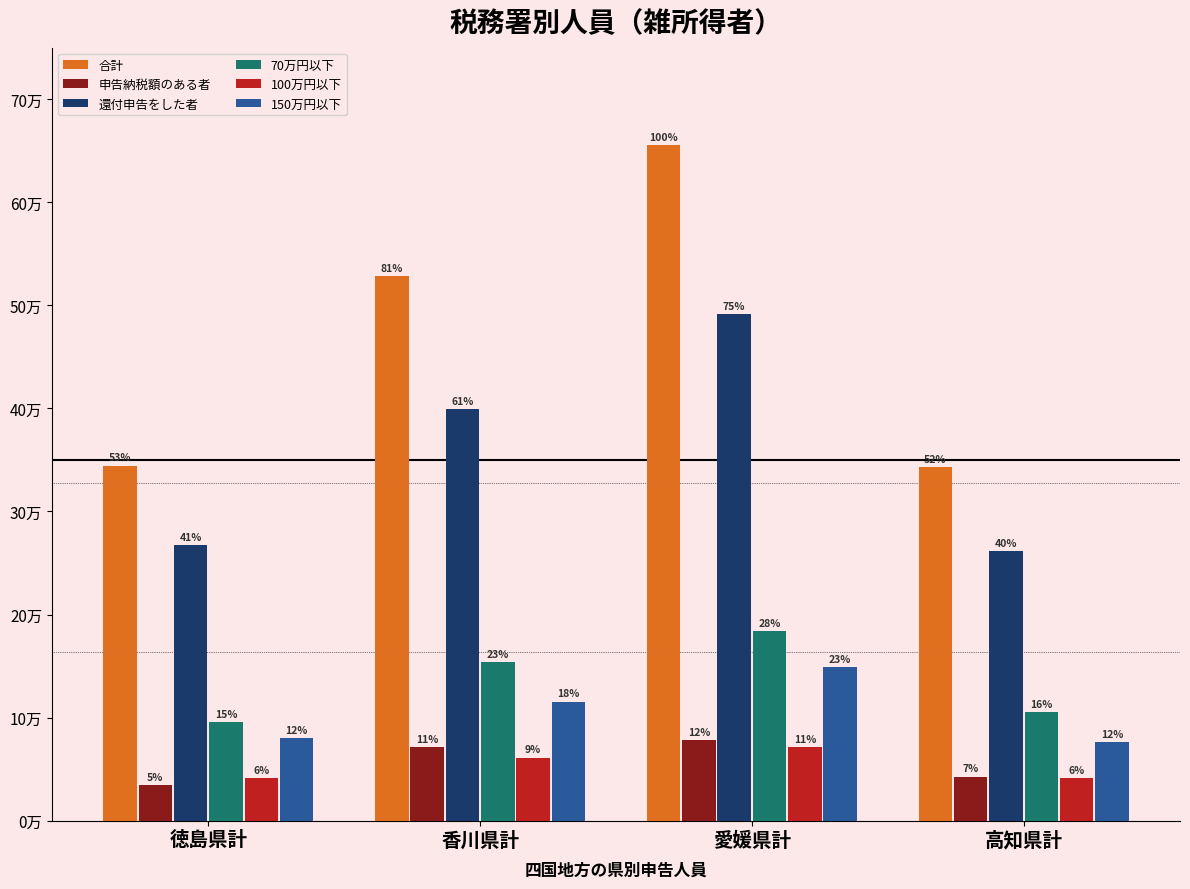

What are all the series names shown in the legend?

合計, 申告納税額のある者, 還付申告をした者, 70万円以下, 100万円以下, 150万円以下